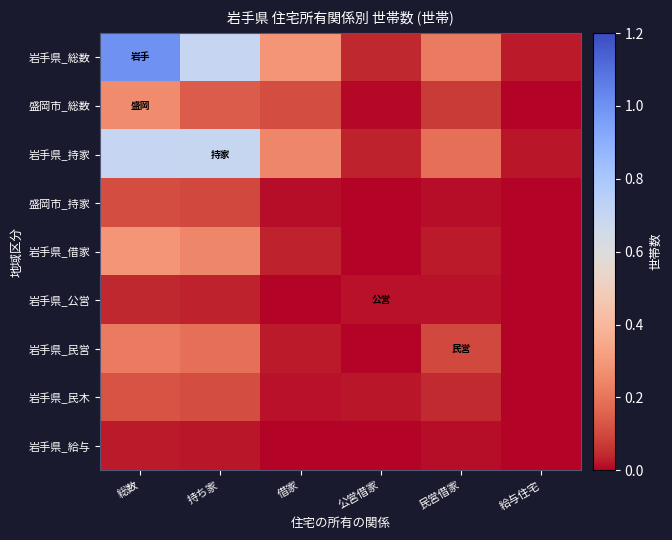

At which category does the chart reach its peak across all series?

総数